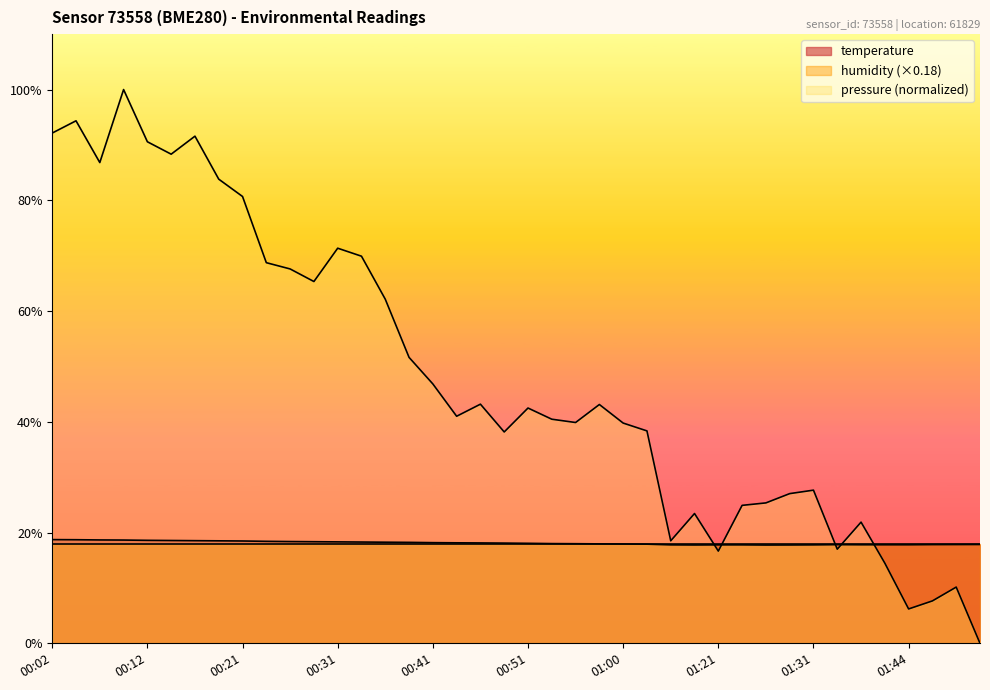

The chart shows a value of 18.2 at 00:41. True or false?

True